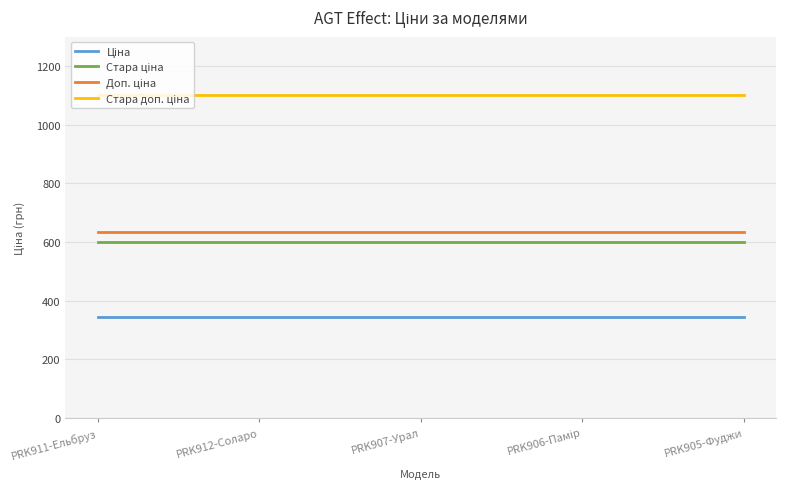

What is the smallest value displayed?

345.6